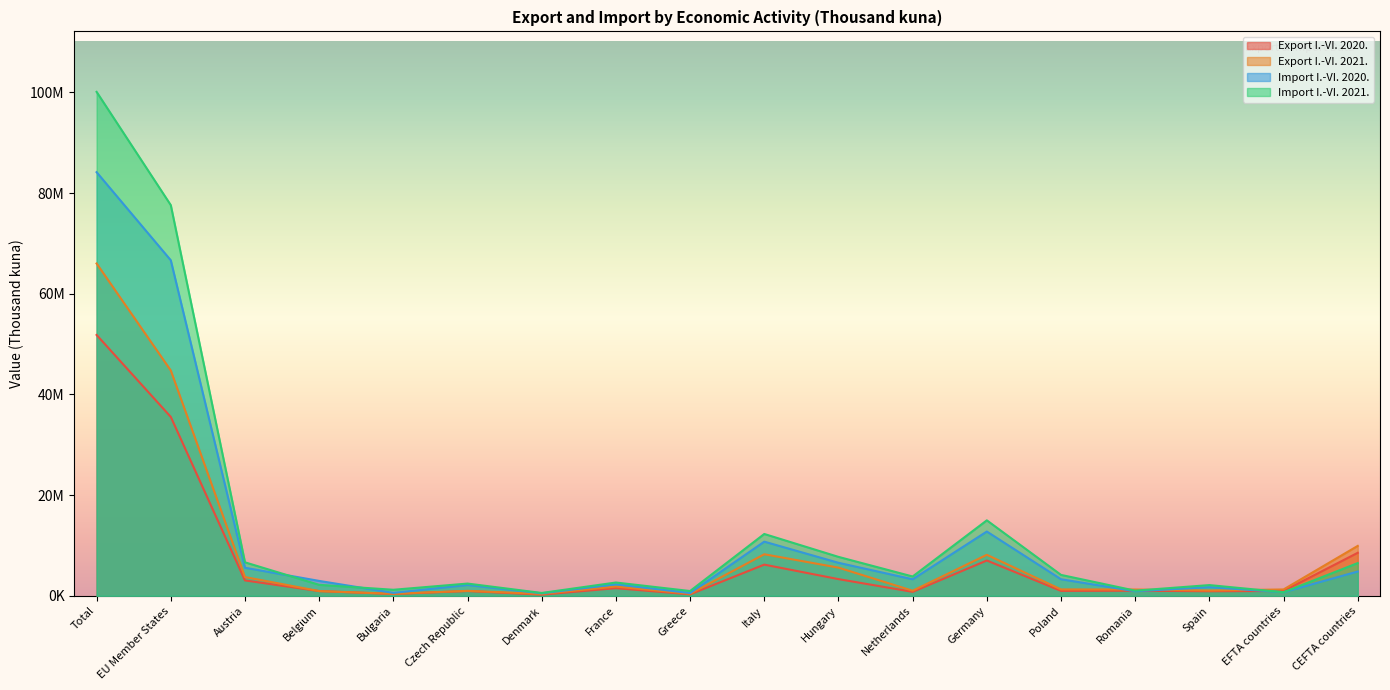

True or false: Import I.-VI. 2020. has a value of 711267 at EFTA countries.

True